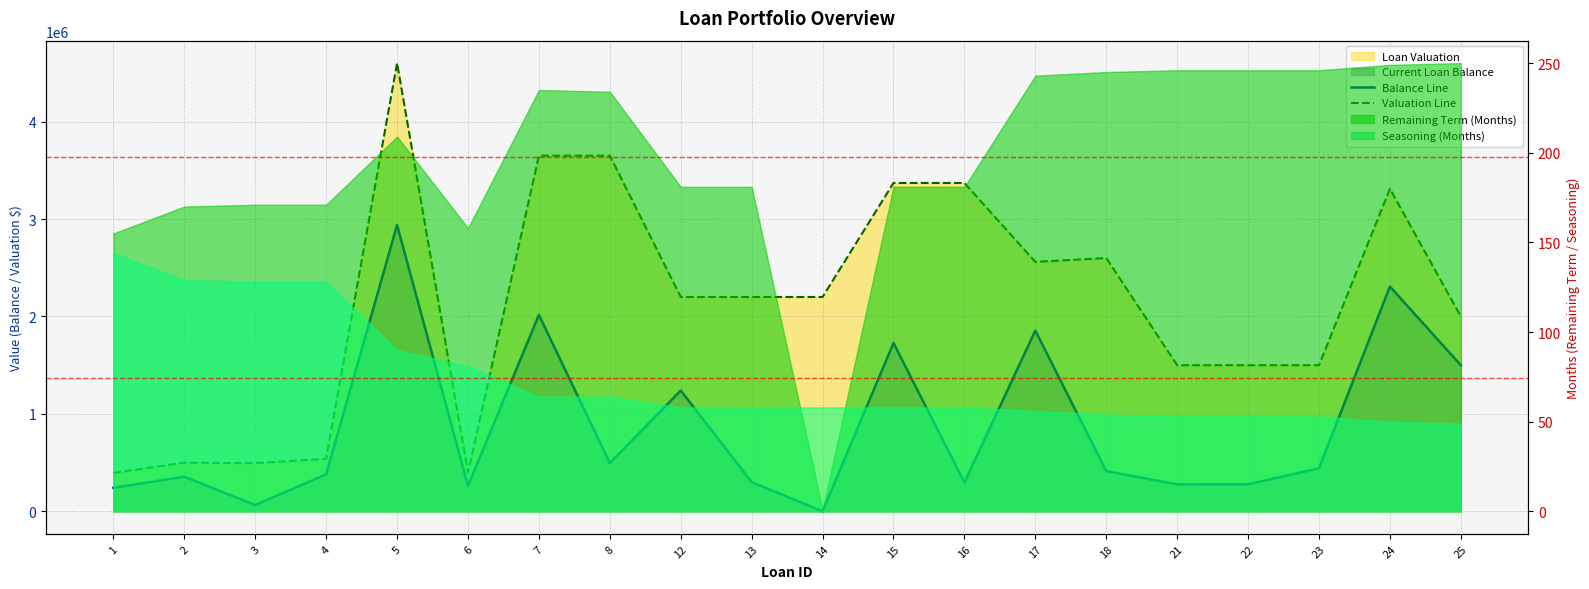

What is the difference between the maximum and second lowest values in the Balance Line series?

2873302.1